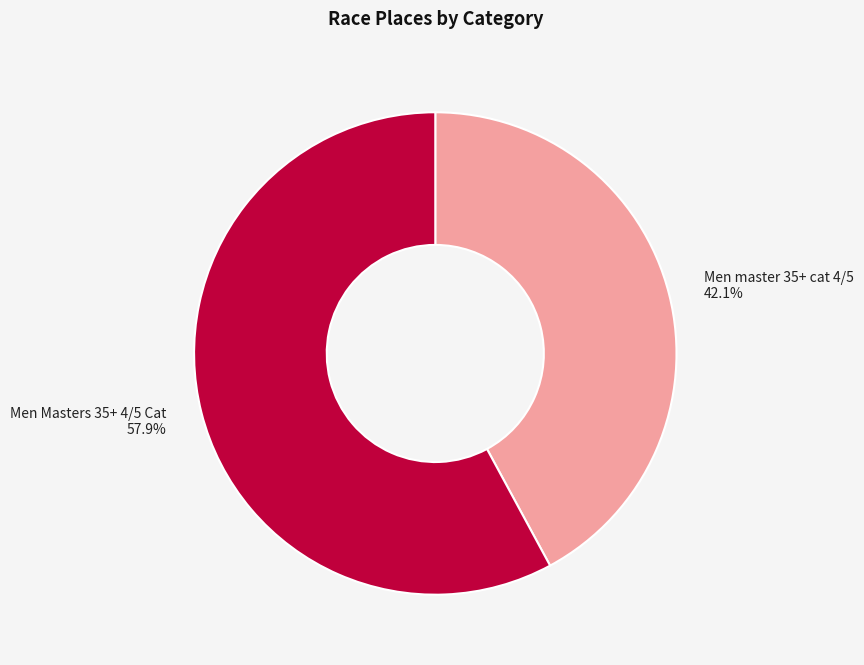

Is Men master 35+ cat 4/5 the majority of the pie?

No